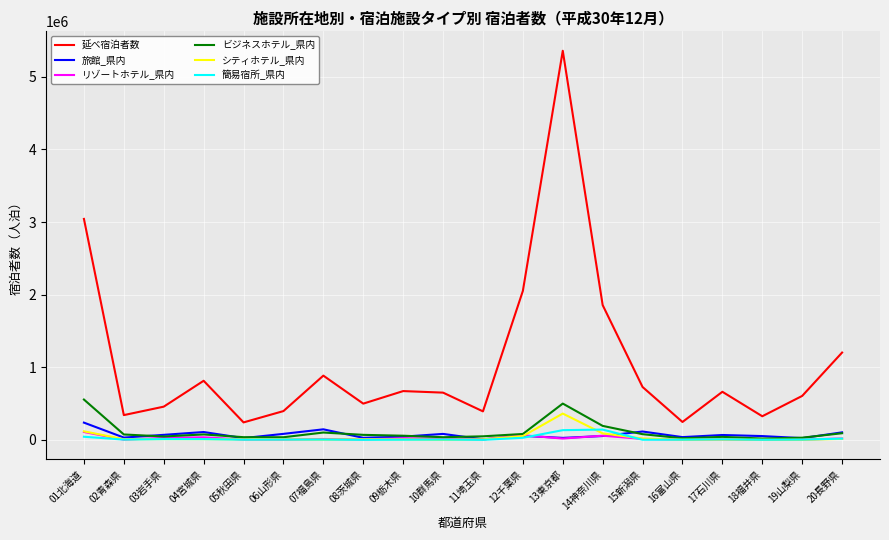

Does the chart display data point markers on the line(s)?

No